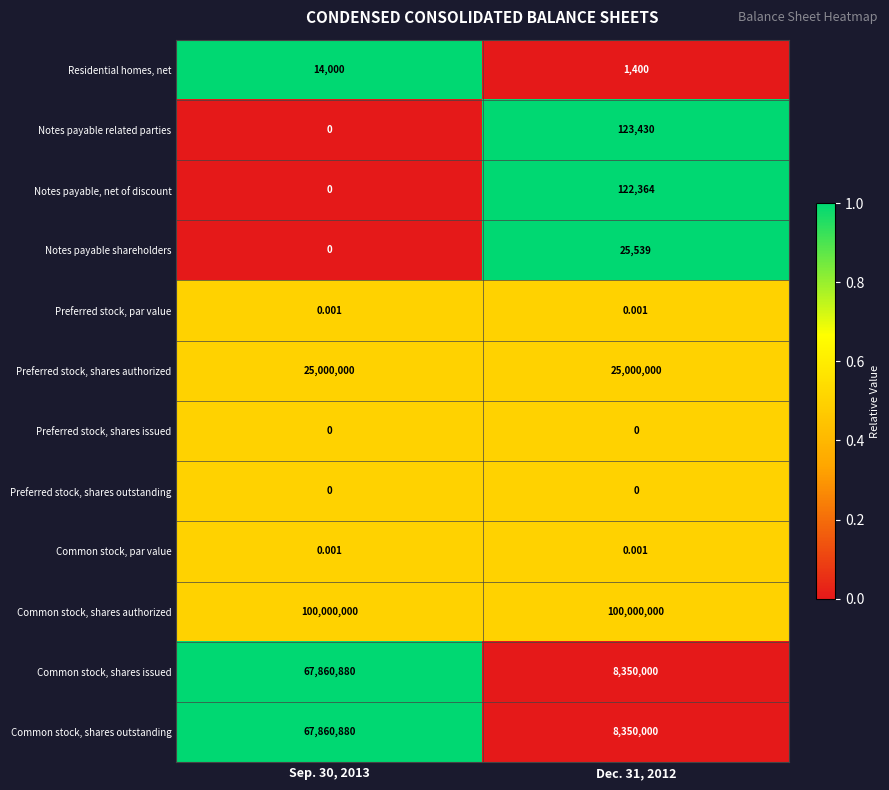

At which category is the sum across all series the highest?

Sep. 30, 2013